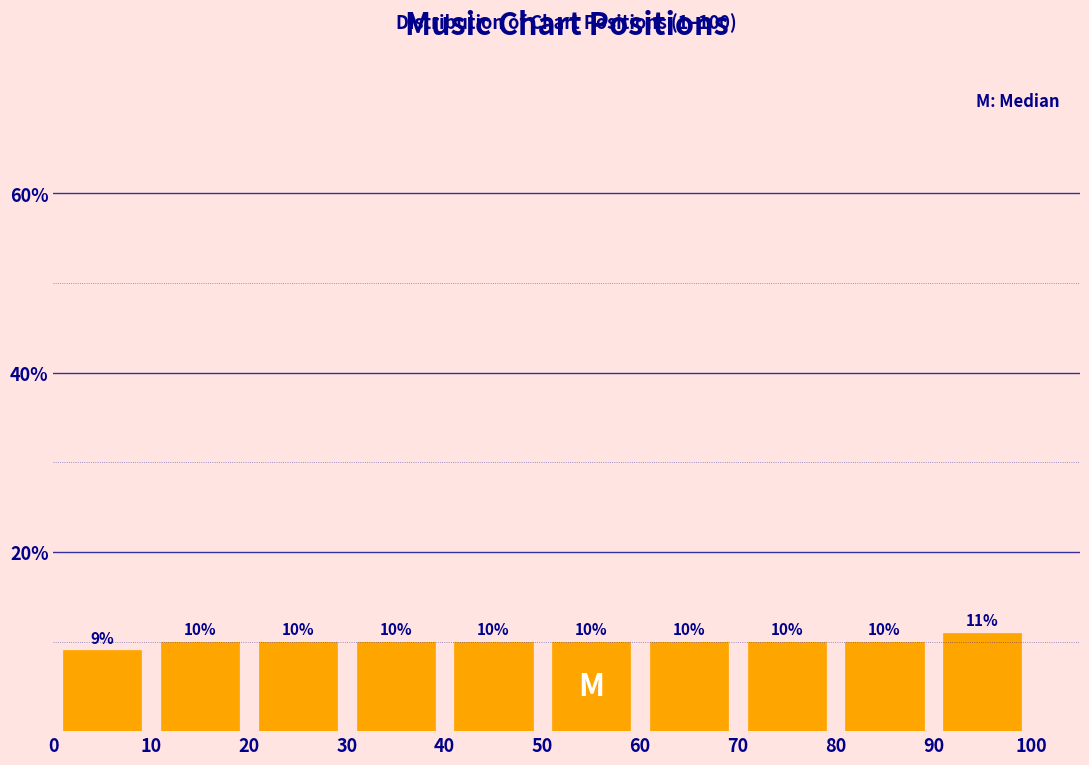

Reading left to right, transcribe this chart: for each bar, give the range it covers on the x-axis and its height.

0 to 10: 9
10 to 20: 10
20 to 30: 10
30 to 40: 10
40 to 50: 10
50 to 60: 10
60 to 70: 10
70 to 80: 10
80 to 90: 10
90 to 100: 11